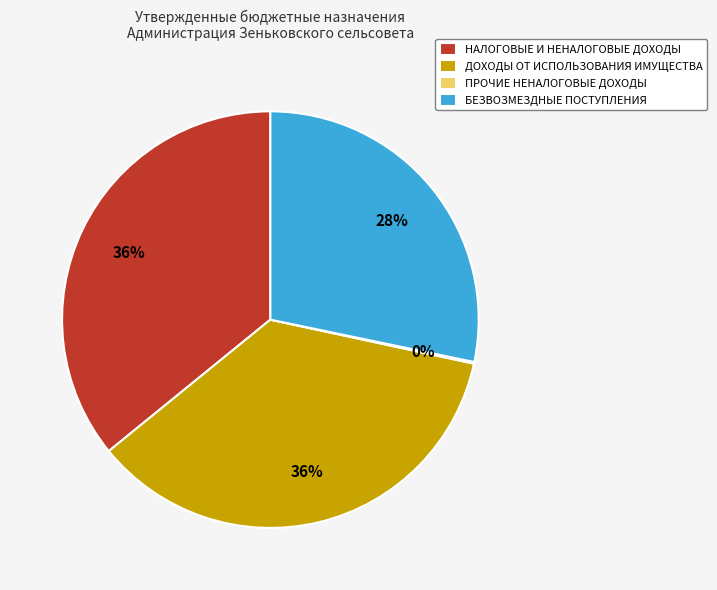

To the nearest percent, what is the combined percentage of НАЛОГОВЫЕ И НЕНАЛОГОВЫЕ ДОХОДЫ and ДОХОДЫ ОТ ИСПОЛЬЗОВАНИЯ ИМУЩЕСТВА?

72%